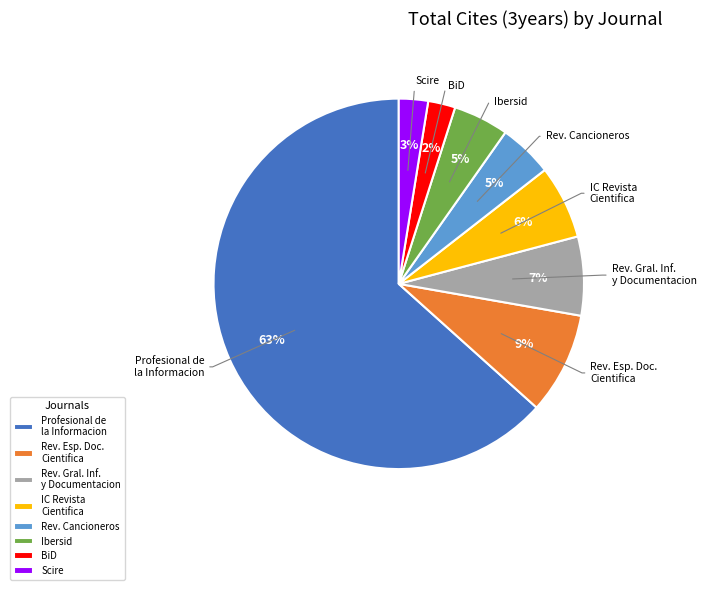

Is Rev. Cancioneros the majority of the pie?

No